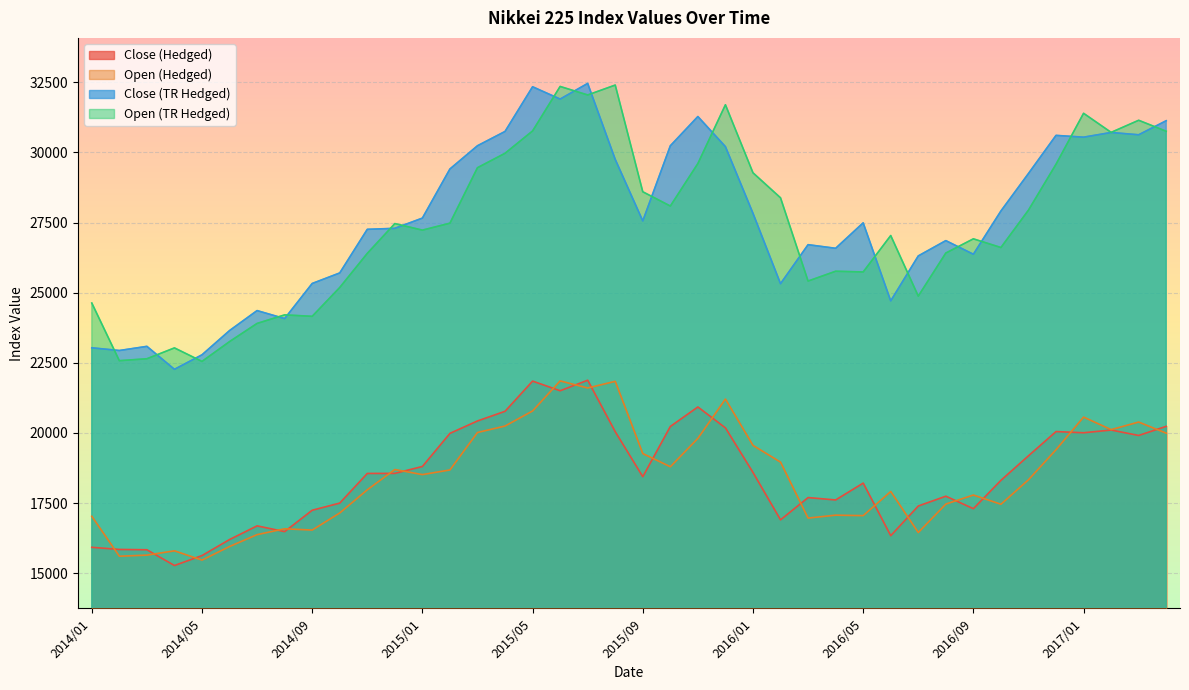

Reading left to right, transcribe all the data shown in this chart.

Close (Hedged): 15926.5	15850.3	15838.8	15277.4	15632.2	16203.5	16690.4	16485.6	17247.5	17502.0	18558.8	18560.7	18807.2	19986.9	20429.6	20773.0	21848.8	21505.4	21880.2	20044.9	18442.3	20233.0	20927.8	20181.0	18593.3	16904.8	17699.1	17613.8	18214.6	16340.7	17398.5	17747.5	17303.1	18313.7	19187.9	20051.4	20008.1	20105.3	19911.8	20237.3
Open (Hedged): 17031.2	15609.0	15647.4	15800.9	15470.7	15955.0	16378.1	16585.6	16541.1	17150.1	17976.0	18698.0	18517.0	18683.3	20017.9	20247.8	20785.2	21856.5	21604.0	21841.0	19266.9	18797.1	19808.9	21208.8	19558.3	18961.3	16967.5	17071.9	17054.9	17915.0	16453.0	17466.8	17789.5	17460.6	18332.5	19404.6	20567.0	20120.0	20389.9	19993.1
Close (TR Hedged): 23035.7	22939.0	23087.2	22268.9	22786.1	23649.4	24361.6	24076.4	25327.6	25703.2	27257.5	27293.1	27657.6	29408.3	30236.3	30745.5	32337.8	31899.3	32457.0	29750.7	27557.1	30234.9	31277.0	30204.0	27829.8	25320.5	26710.4	26581.6	27488.4	24708.0	26309.5	26855.2	26369.4	27910.9	29247.1	30605.5	30541.7	30709.0	30627.1	31127.8
Open (TR Hedged): 24631.5	22576.7	22645.4	23031.9	22550.5	23256.6	23904.3	24208.6	24157.5	25184.6	26400.0	27461.9	27228.9	27476.8	29453.9	29967.2	30763.5	32349.1	32045.6	32398.8	28596.0	28087.2	29602.0	31696.8	29272.1	28380.7	25414.4	25763.9	25738.1	27036.1	24877.9	26412.9	26918.7	26609.5	27941.8	29577.4	31392.4	30712.5	31143.7	30752.1